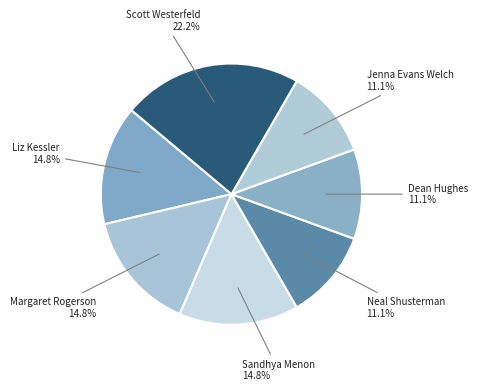

Is there any slice that represents more than half of the pie?

No